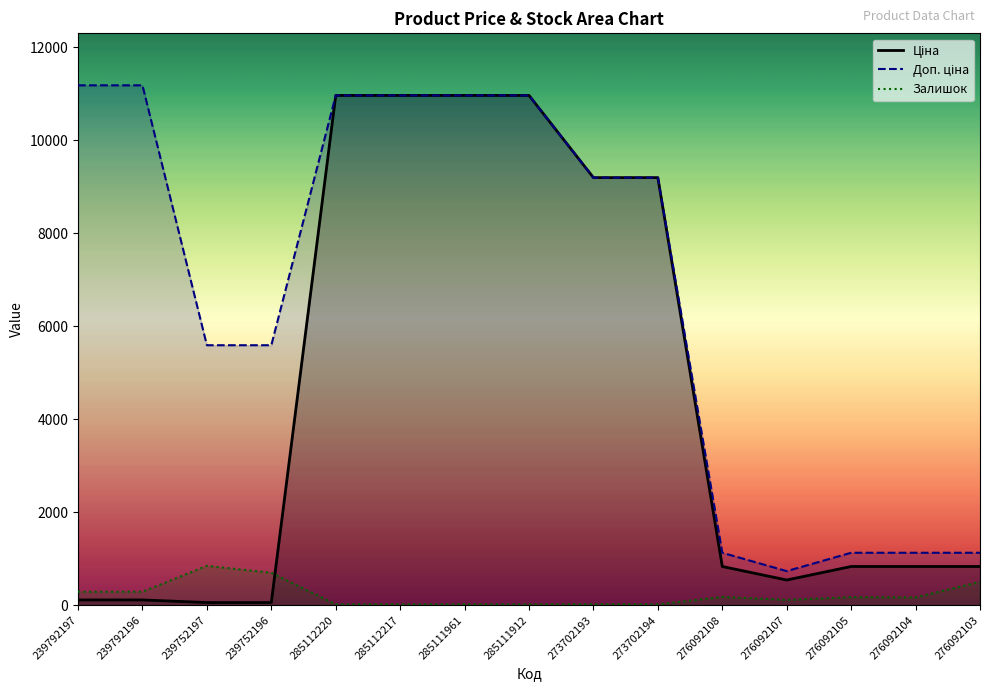

Reading left to right, transcribe all the data shown in this chart.

Ціна: 239792197=111.8	239792196=111.8	239752197=55.9	239752196=55.9	285112220=10964.4	285112217=10964.4	285111961=10964.4	285111912=10964.4	273702193=9196.3	273702194=9196.3	276092108=831.5	276092107=540.5	276092105=831.5	276092104=831.5	276092103=831.5
Доп. ціна: 239792197=11182.0	239792196=11182.0	239752197=5591.0	239752196=5591.0	285112220=10964.4	285112217=10964.4	285111961=10964.4	285111912=10964.4	273702193=9196.3	273702194=9196.3	276092108=1126.7	276092107=732.0	276092105=1126.7	276092104=1126.7	276092103=1126.7
Залишок: 239792197=289.0	239792196=290.0	239752197=845.0	239752196=698.0	285112220=17.0	285112217=17.0	285111961=17.0	285111912=15.0	273702193=20.0	273702194=18.0	276092108=177.0	276092107=114.0	276092105=173.0	276092104=167.0	276092103=502.0